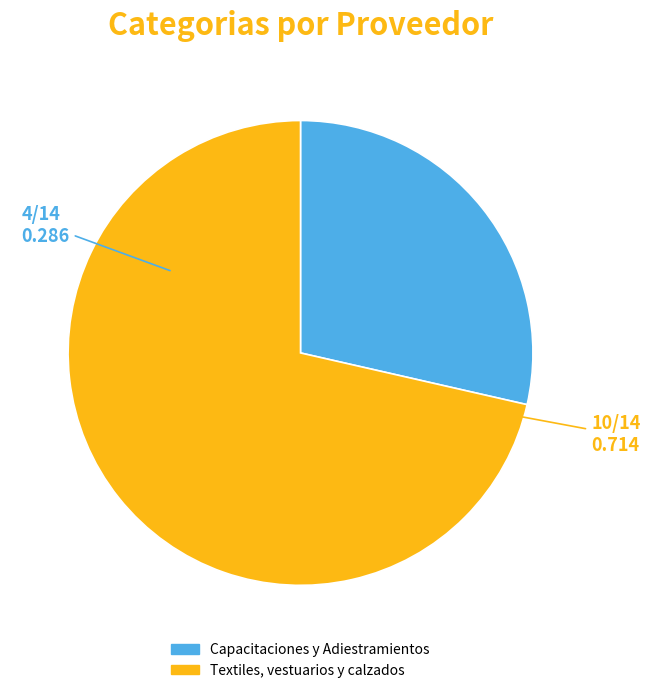

Do Textiles, vestuarios y calzados and Capacitaciones y Adiestramientos together represent more than half of the pie?

Yes